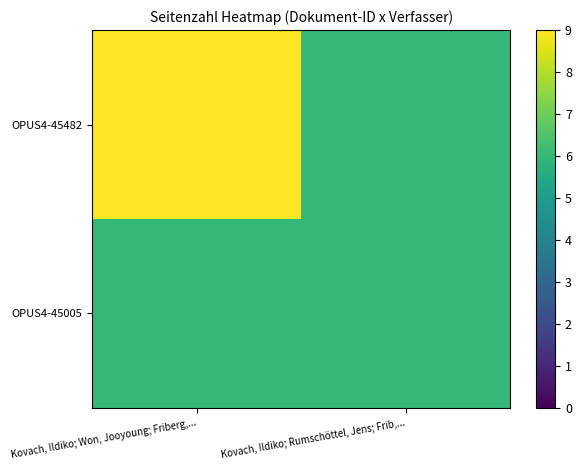

How many data points does each series have?

2